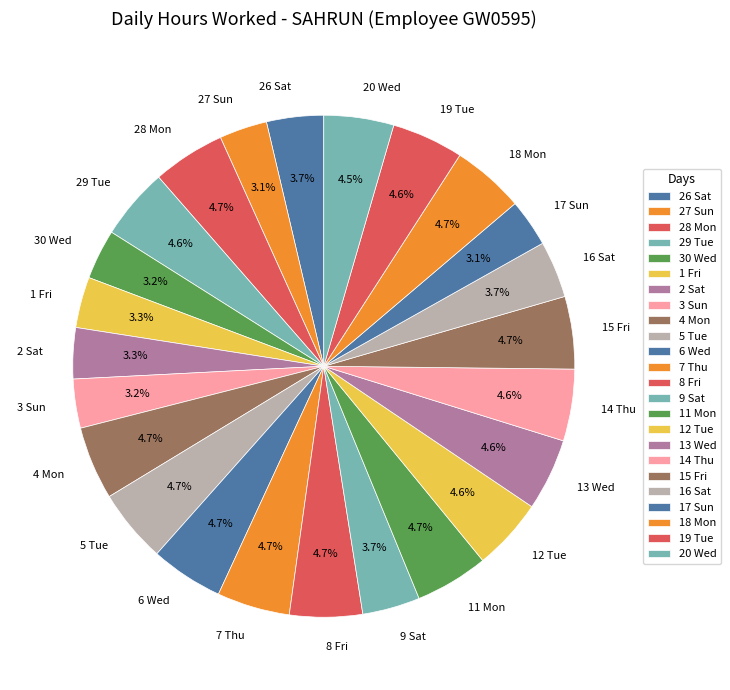

To the nearest percent, what is the average slice percentage?

4%